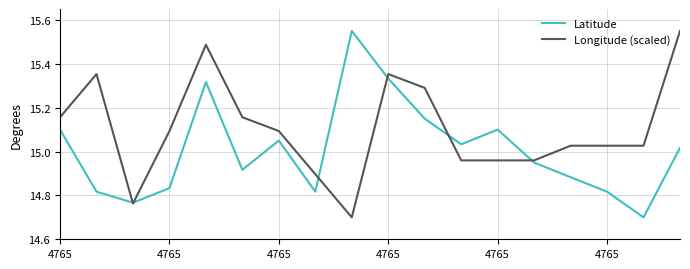

Rank the series by their average value, from lowest to highest.

Latitude, Longitude (scaled)